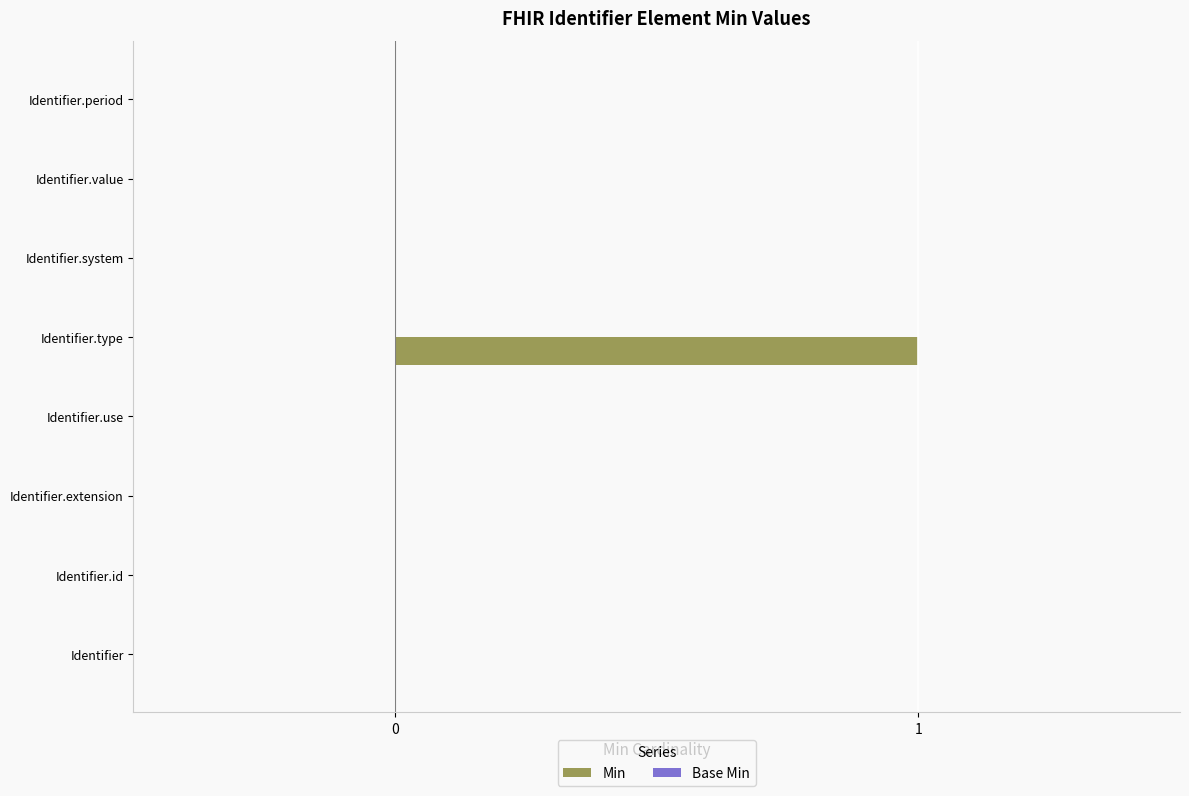

At which category does the chart reach its peak across all series?

Identifier.type